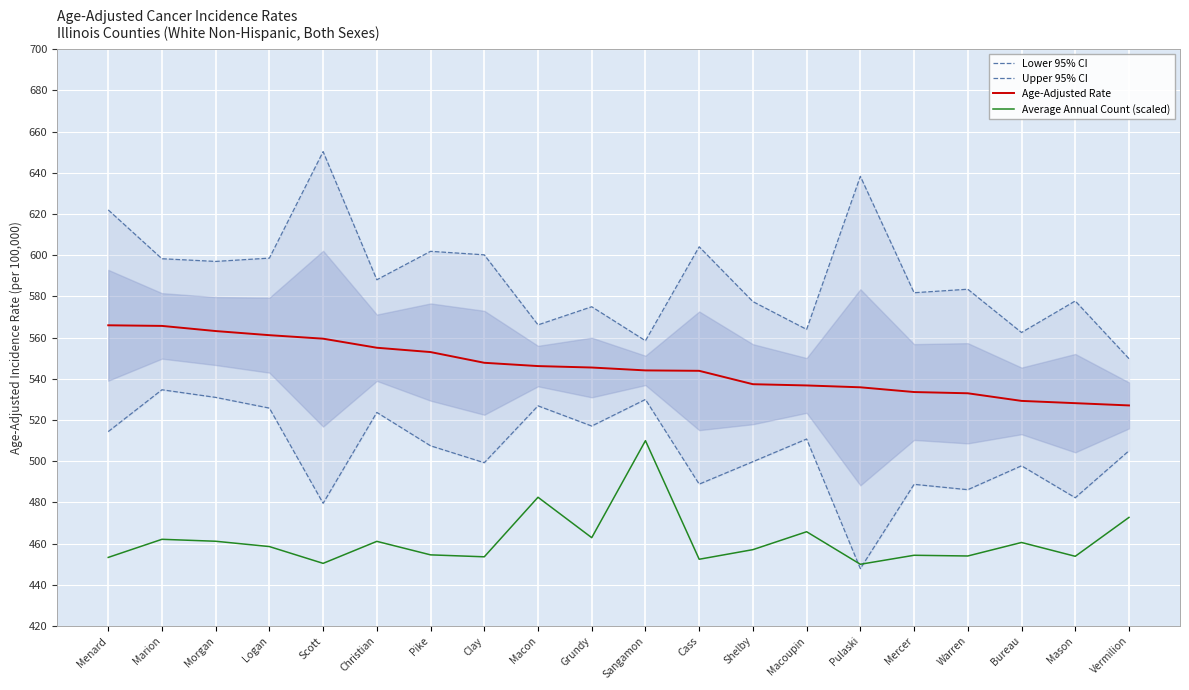

True or false: Lower 95% CI has a value of 695.4 at Macoupin.

False